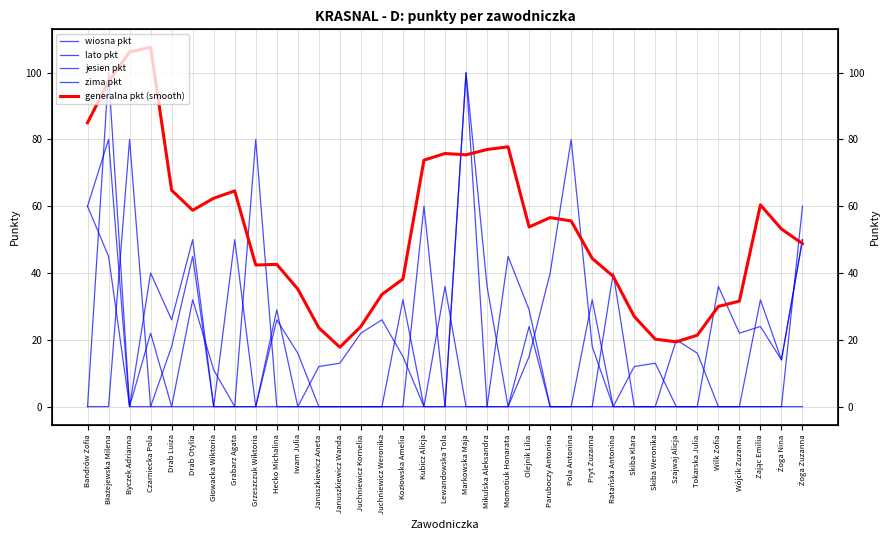

Reading left to right, extract all data points from this chart.

wiosna pkt: 0.0	100.0	0.0	40.0	26.0	50.0	0.0	0.0	80.0	0.0	0.0	0.0	0.0	0.0	0.0	0.0	0.0	36.0	0.0	0.0	45.0	29.0	0.0	0.0	32.0	0.0	0.0	0.0	0.0	0.0	0.0	0.0	0.0	0.0	60.0
lato pkt: 60.0	45.0	0.0	22.0	0.0	32.0	11.0	0.0	0.0	26.0	16.0	0.0	0.0	0.0	0.0	32.0	0.0	0.0	100.0	0.0	0.0	15.0	40.0	80.0	18.0	0.0	12.0	13.0	0.0	0.0	36.0	22.0	24.0	14.0	50.0
jesien pkt: 60.0	80.0	0.0	0.0	18.0	45.0	0.0	0.0	0.0	29.0	0.0	12.0	13.0	22.0	26.0	15.0	0.0	0.0	100.0	36.0	0.0	24.0	0.0	0.0	0.0	40.0	0.0	0.0	20.0	16.0	0.0	0.0	32.0	14.0	50.0
zima pkt: 0.0	0.0	80.0	0.0	0.0	0.0	0.0	50.0	0.0	0.0	0.0	0.0	0.0	0.0	0.0	0.0	60.0	0.0	0.0	0.0	0.0	0.0	0.0	0.0	0.0	0.0	0.0	0.0	0.0	0.0	0.0	0.0	0.0	0.0	0.0
generalna pkt (smooth): 85.0	97.4	106.2	107.6	64.8	58.8	62.4	64.6	42.4	42.6	35.2	23.6	17.8	24.0	33.6	38.2	73.8	75.8	75.4	77.0	77.8	53.8	56.6	55.6	44.4	39.0	27.0	20.2	19.4	21.4	30.0	31.6	60.4	53.2	48.8